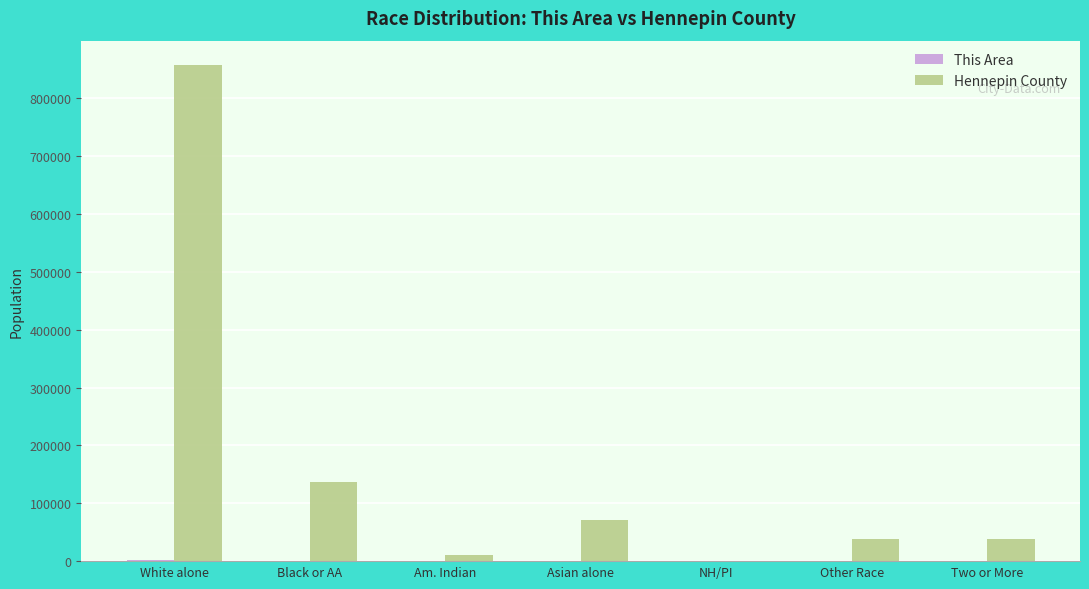

The Hennepin County series shows 38878 at Other Race. True or false?

True